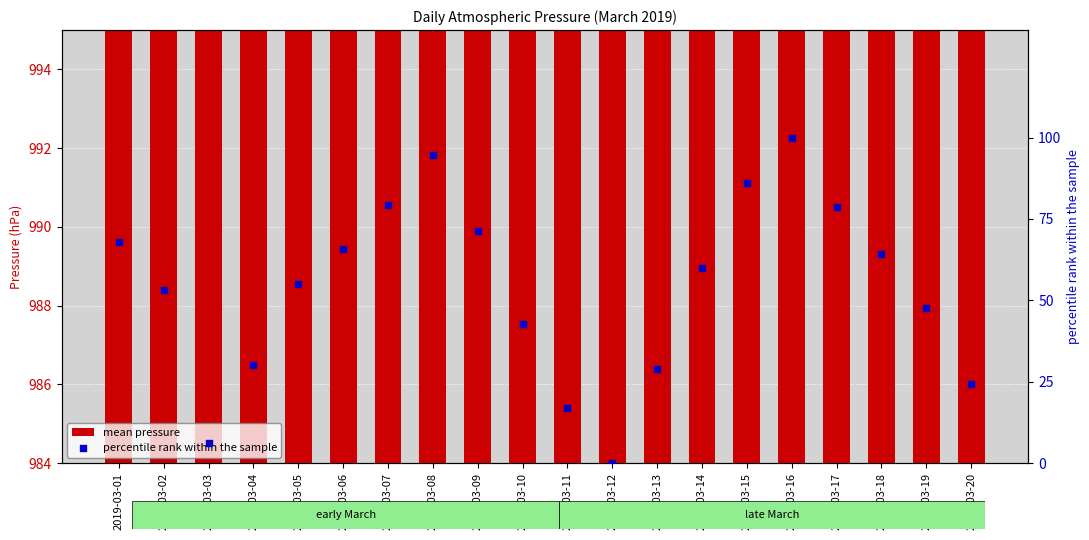

Which series has the widest spread of Y values?

percentile rank within the sample